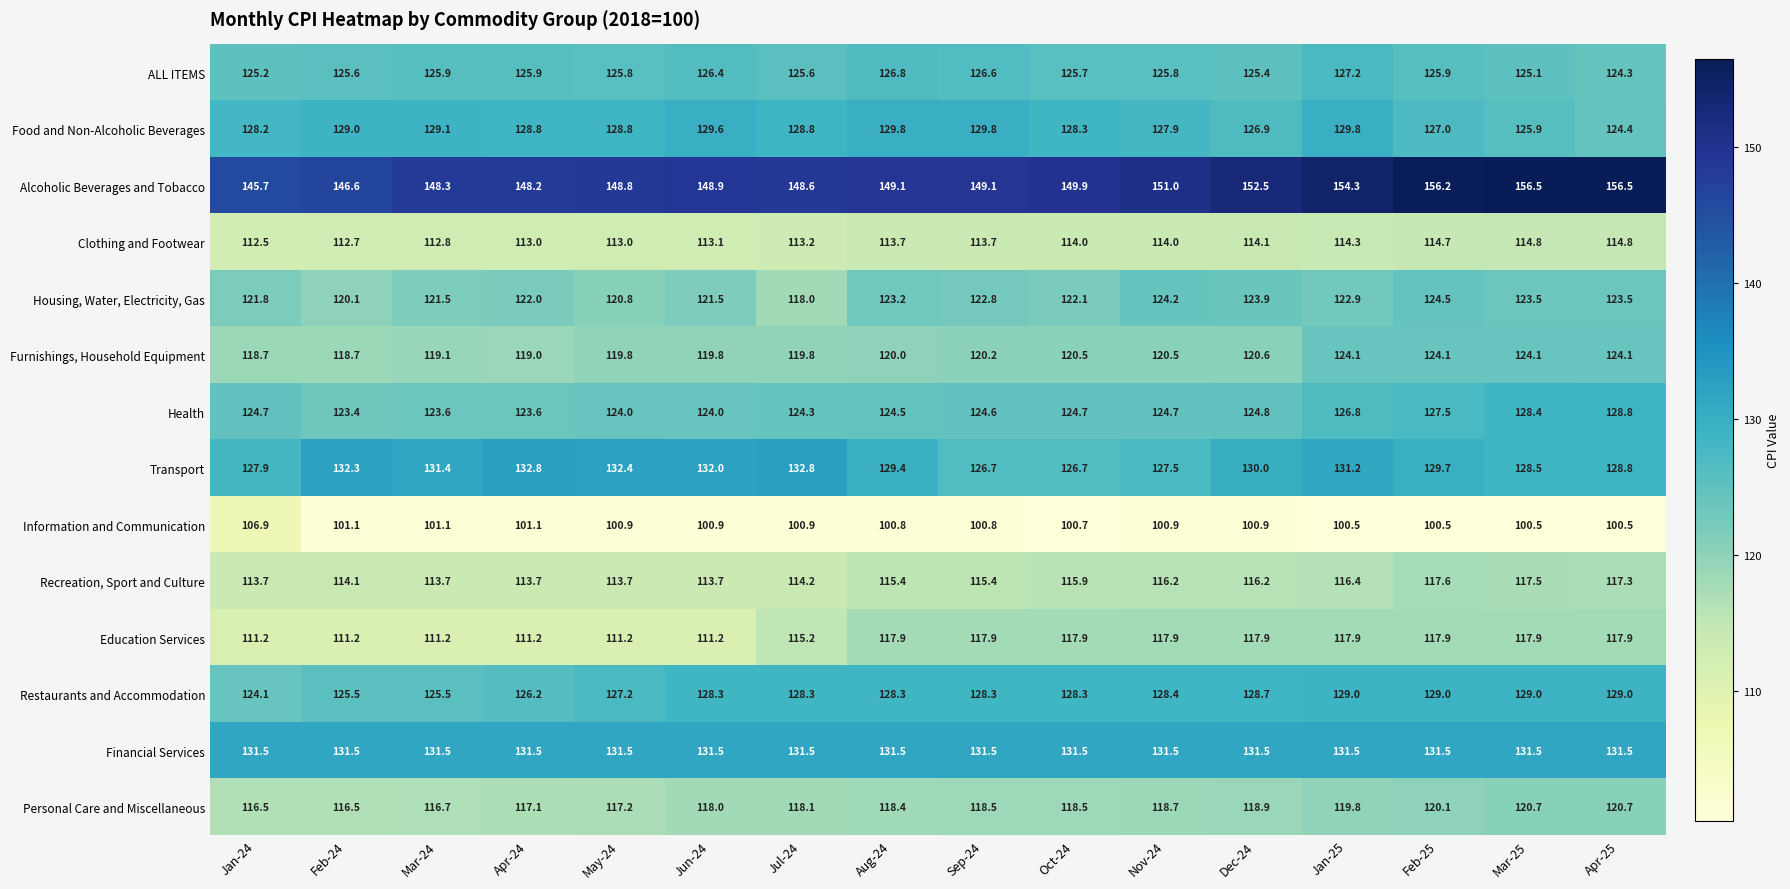

Rank the series by their maximum value, from highest to lowest.

Alcoholic Beverages and Tobacco, Transport, Financial Services, Food and Non-Alcoholic Beverages, Restaurants and Accommodation, Health, ALL ITEMS, Housing, Water, Electricity, Gas, Furnishings, Household Equipment, Personal Care and Miscellaneous, Education Services, Recreation, Sport and Culture, Clothing and Footwear, Information and Communication